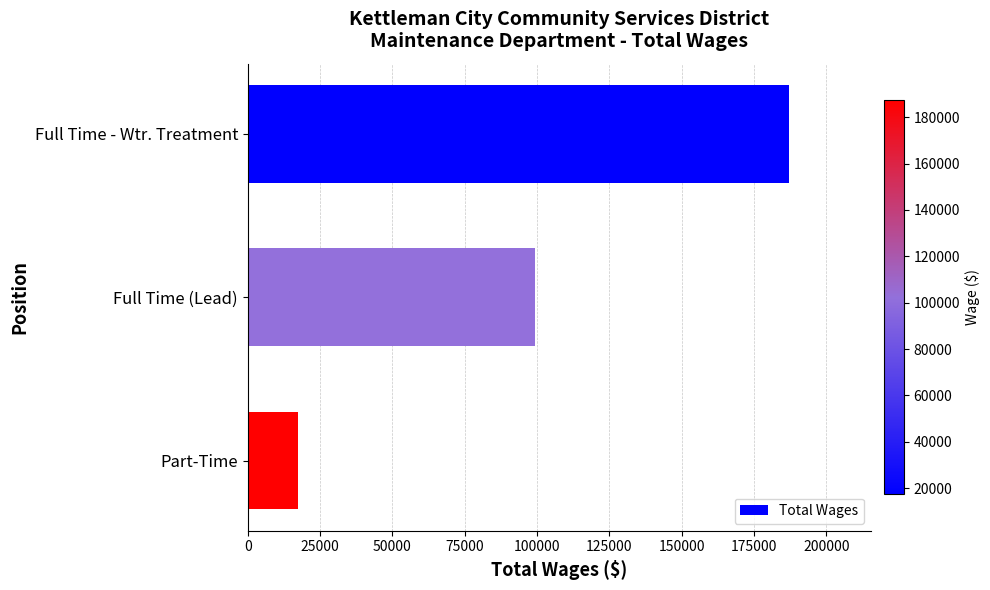

Count the number of data series in this chart.

1